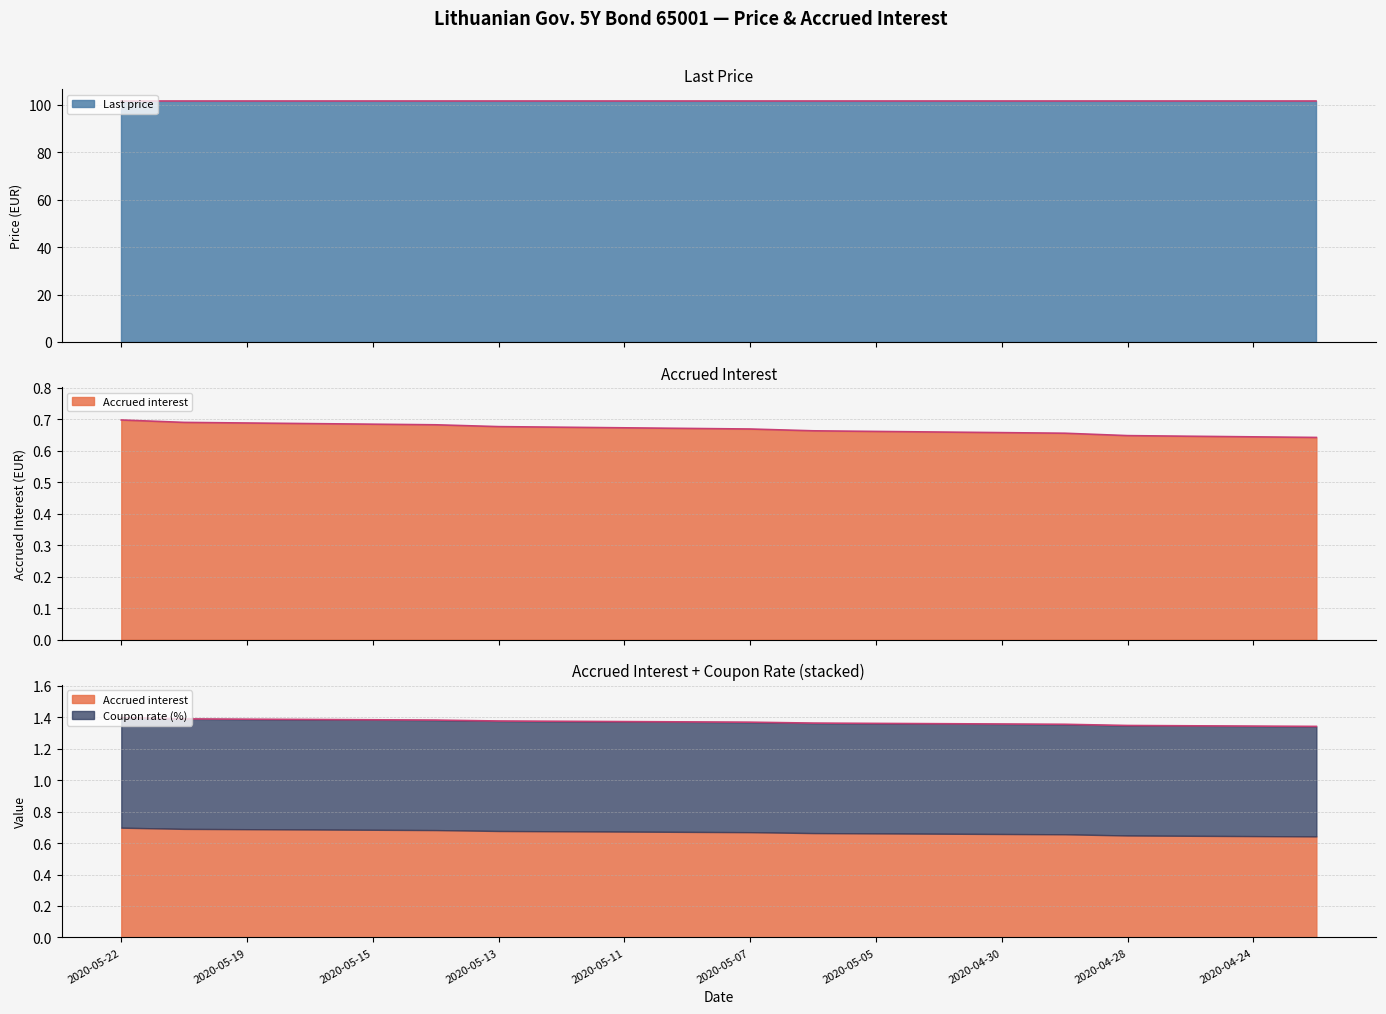

What is the spread (max minus min) of values at 2020-05-07?

100.7